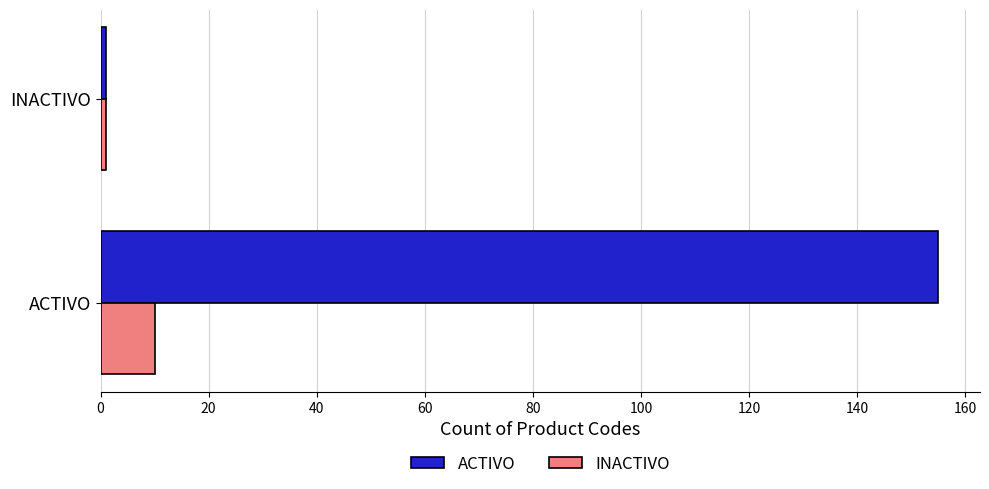

At which category is the sum across all series the highest?

ACTIVO